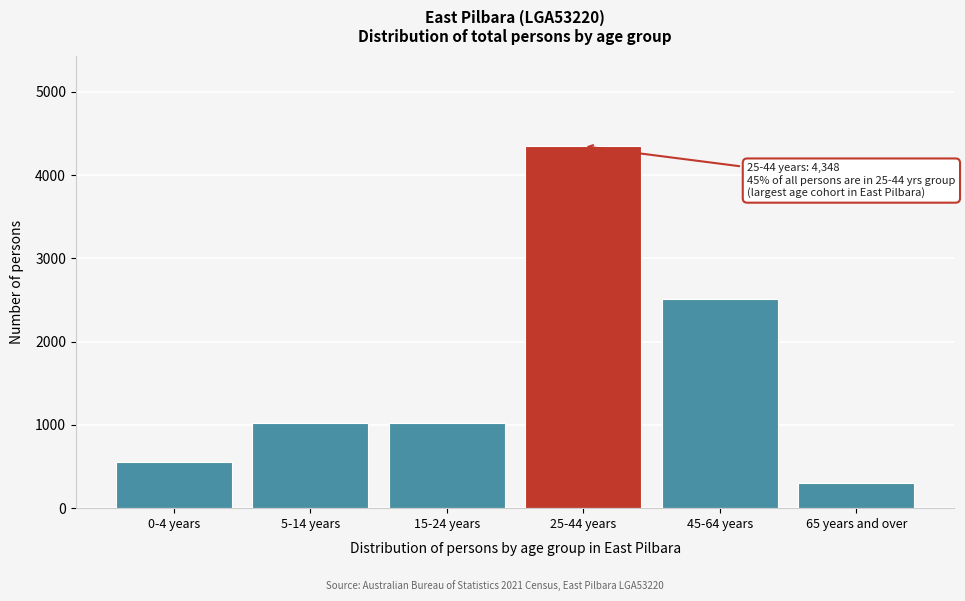

What is the difference between the second highest and second lowest values?

1949